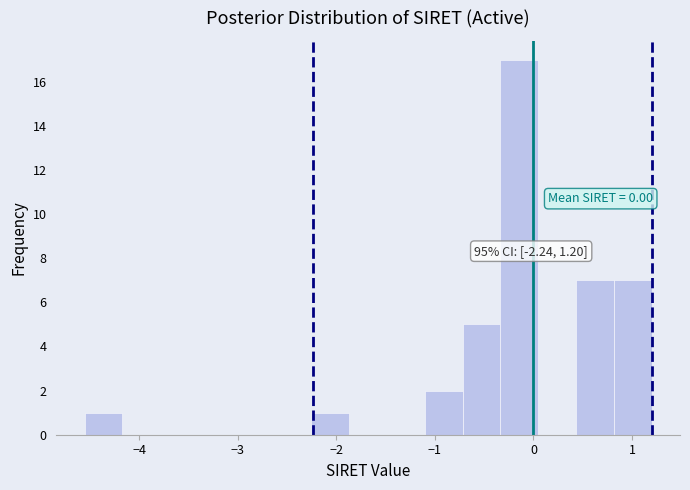

Read against the x-axis, roughly where is the centre of the tallest bar?

-0.1